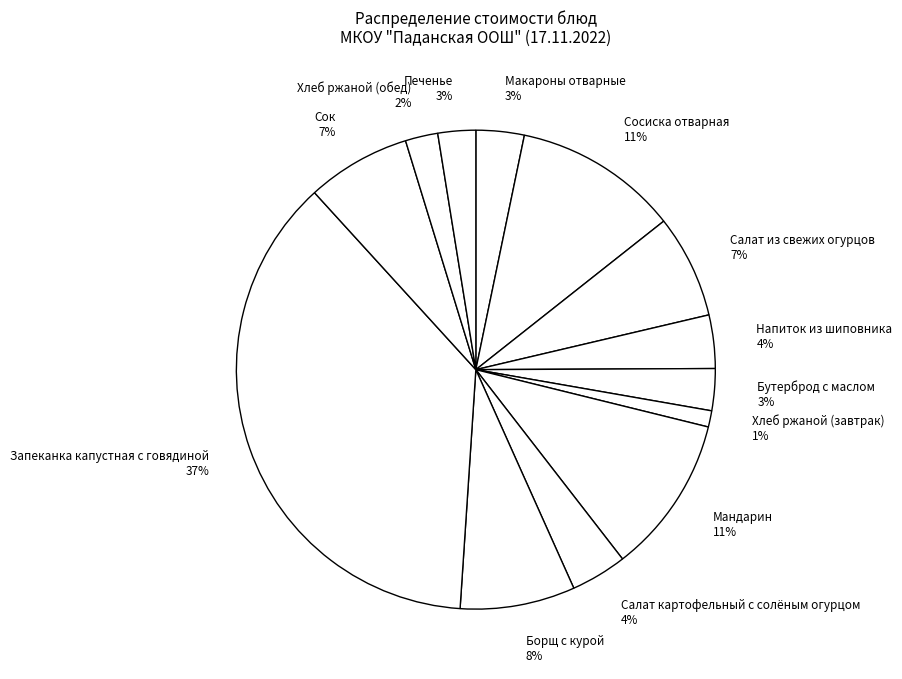

Combined, do Сосиска отварная 11% and Макароны отварные 3% account for over 50%?

No